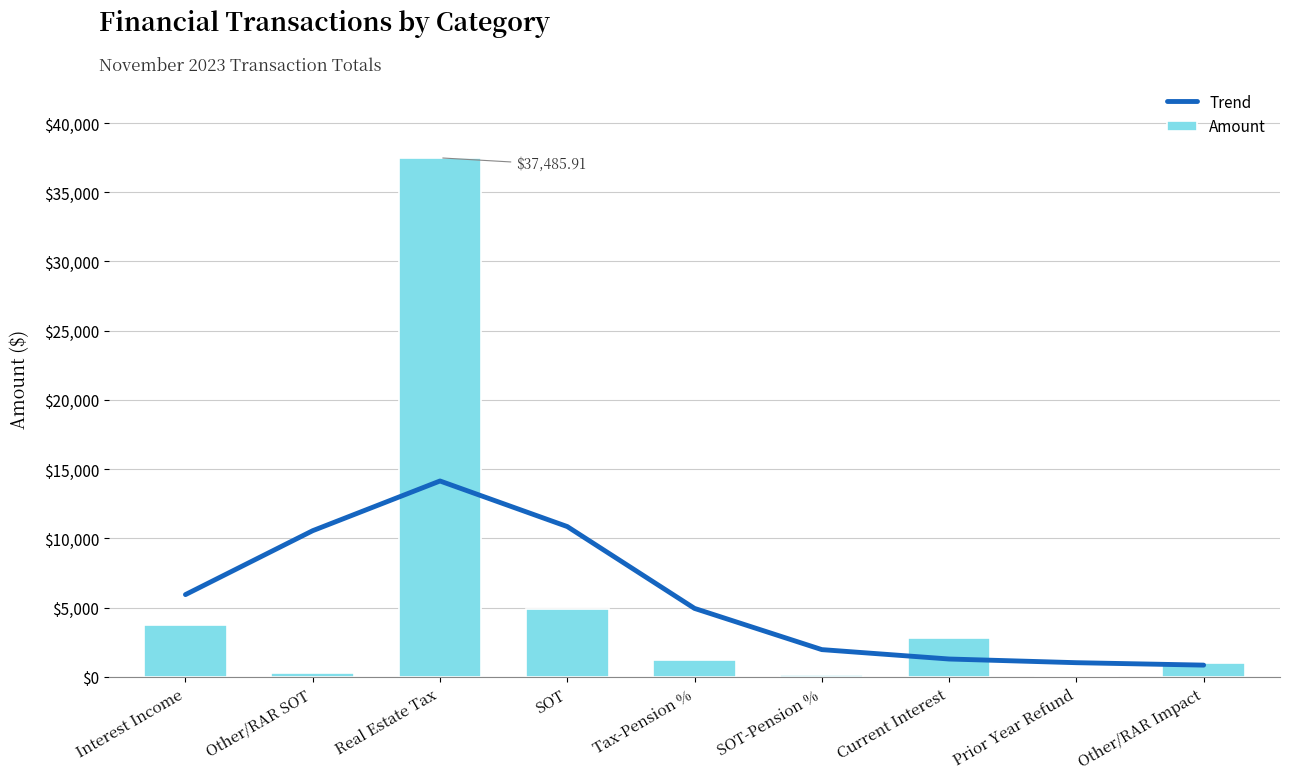

At which category is the sum across all series the highest?

Real Estate Tax